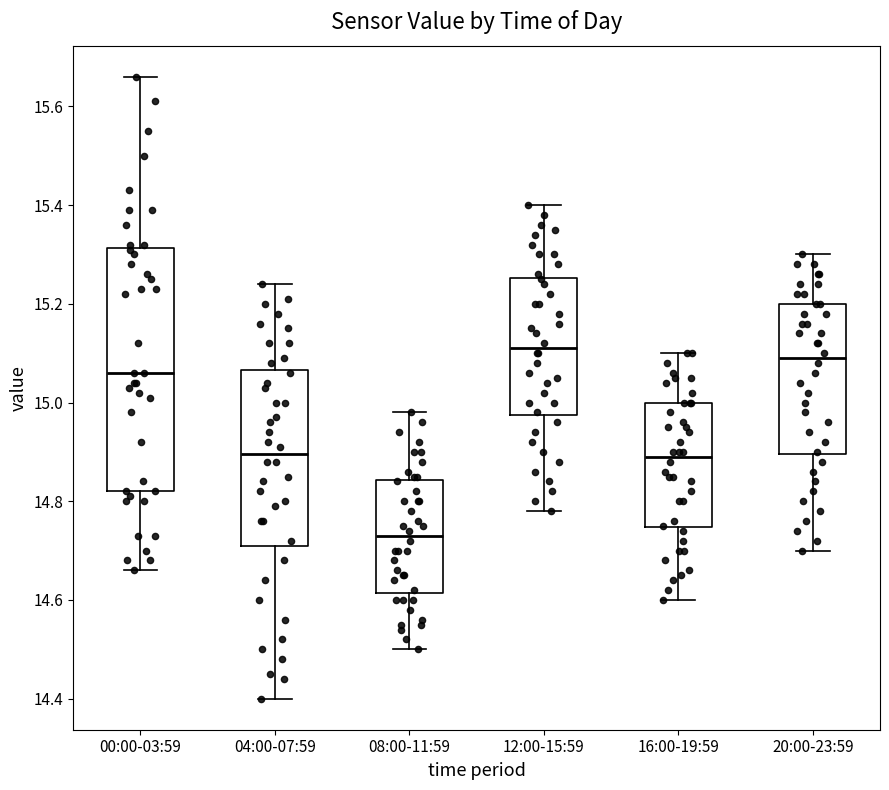

Reading left to right, read every box against the y-axis: the position of its median line, the range the box covers, and the ends of its whiskers. The values are not printed on the chart, so give them approximately, as read against the axis.

00:00-03:59: median 15.06, box 14.82 to 15.32, whiskers 14.66 to 15.66
04:00-07:59: median 14.90, box 14.72 to 15.06, whiskers 14.40 to 15.24
08:00-11:59: median 14.74, box 14.62 to 14.84, whiskers 14.50 to 14.98
12:00-15:59: median 15.12, box 14.98 to 15.26, whiskers 14.78 to 15.40
16:00-19:59: median 14.90, box 14.74 to 15.00, whiskers 14.60 to 15.10
20:00-23:59: median 15.10, box 14.90 to 15.20, whiskers 14.70 to 15.30